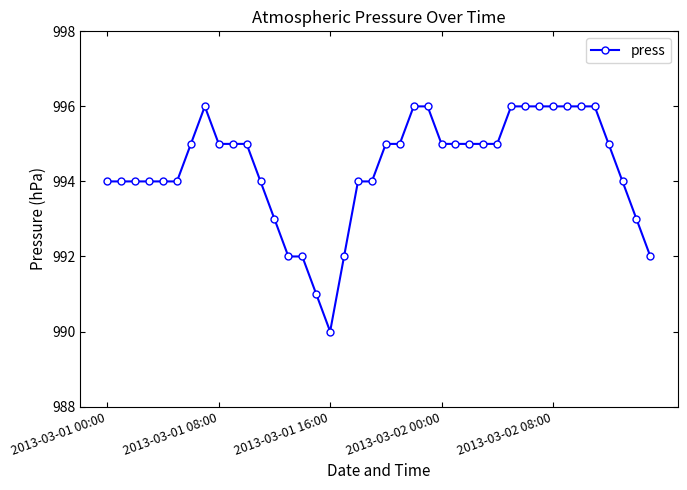

What is the difference between the second highest and minimum values?

6